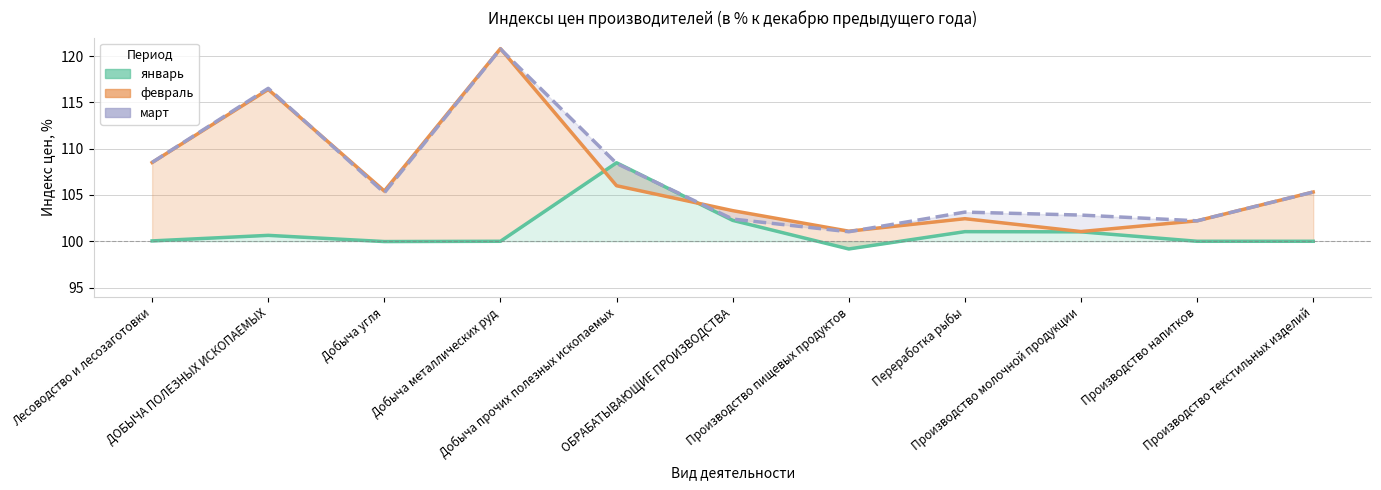

How many data points in январь are less than 100?

2